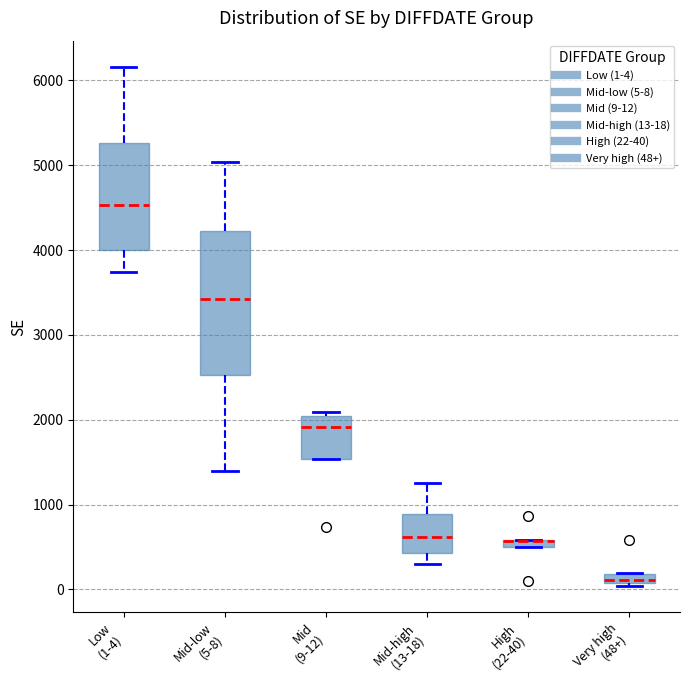

Where is the upper edge of the box for Very high (48+) on the y-axis? The values are not printed on the chart, so give them approximately, as read against the axis.

200